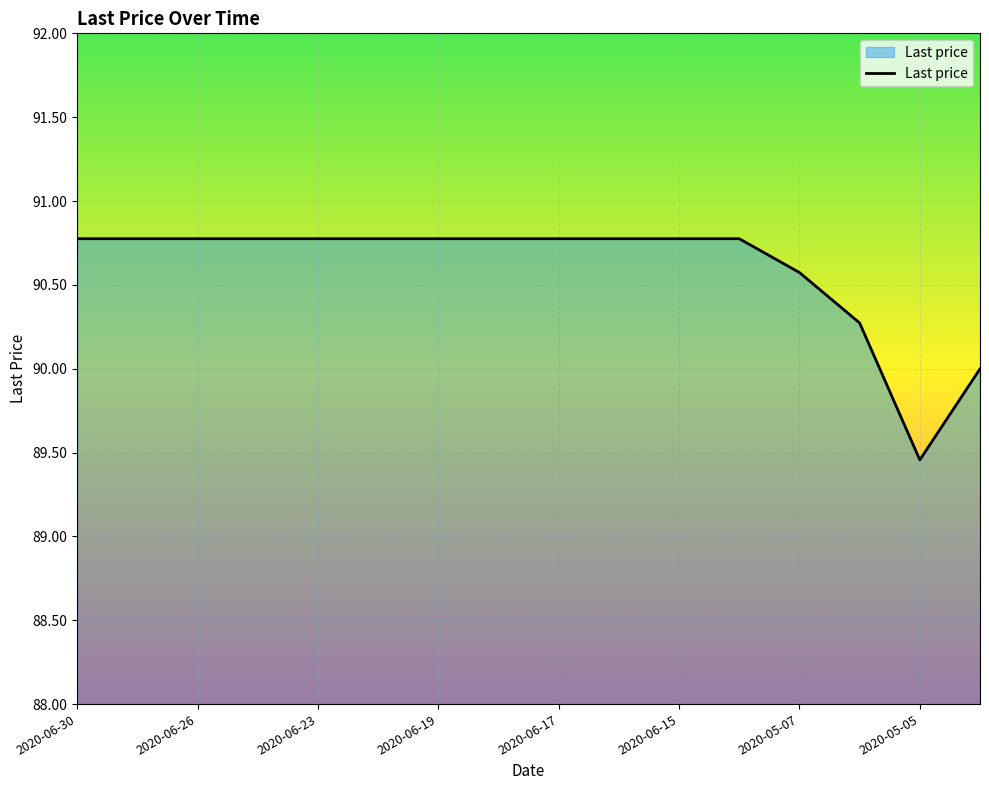

What is the greatest value displayed?

90.8